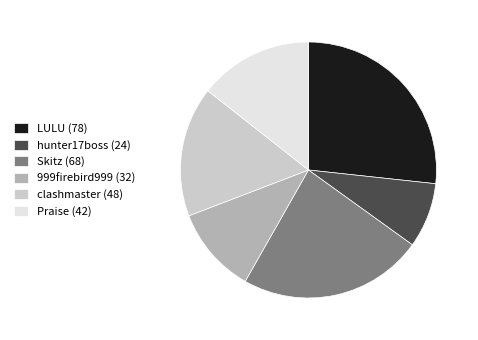

True or false: clashmaster (48) accounts for 16% of the total.

True